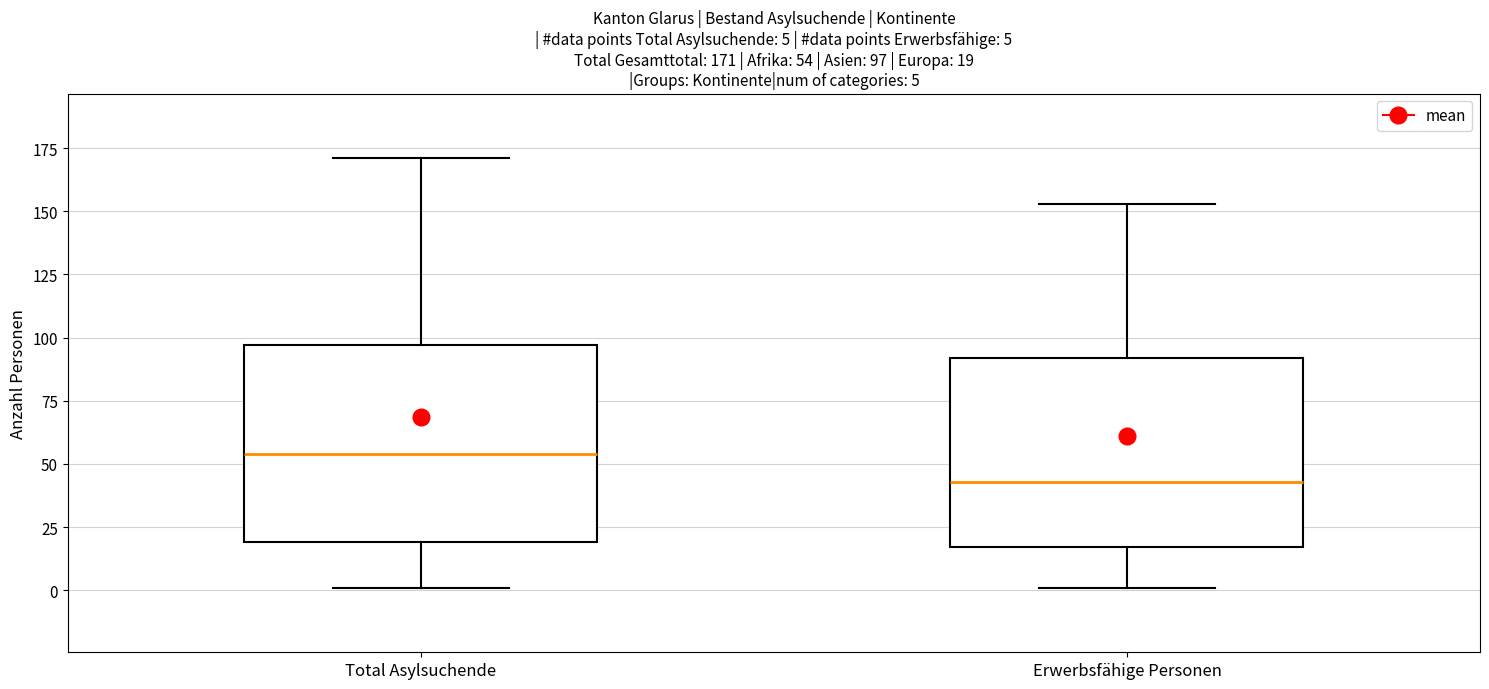

Which box's median line is the lowest?

Erwerbsfähige Personen